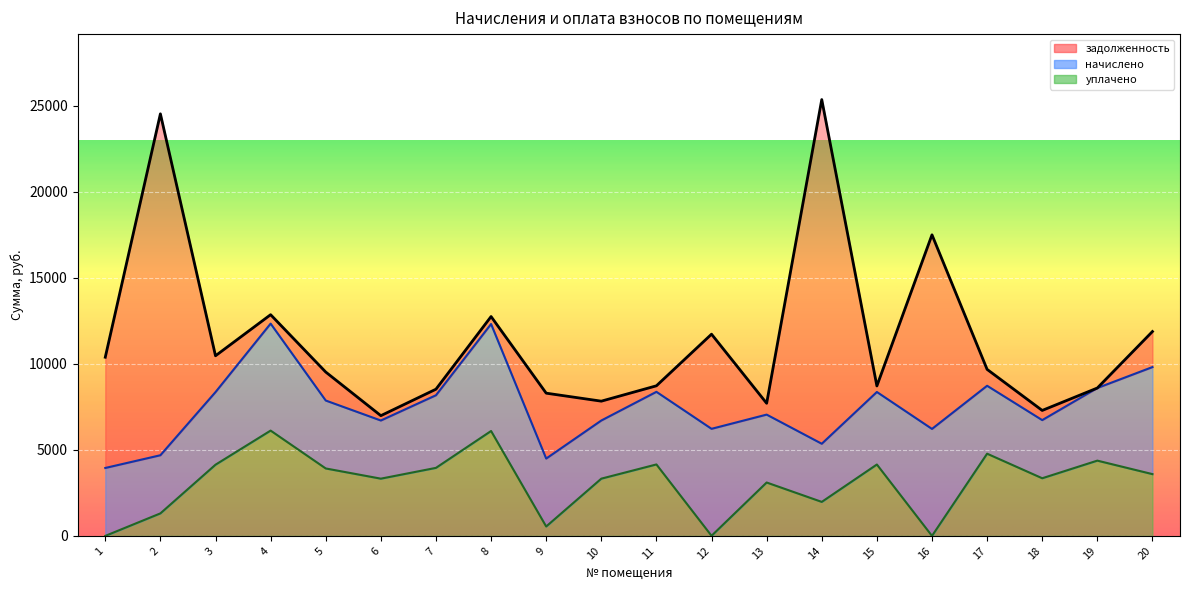

At which label does начислено reach its peak?

20